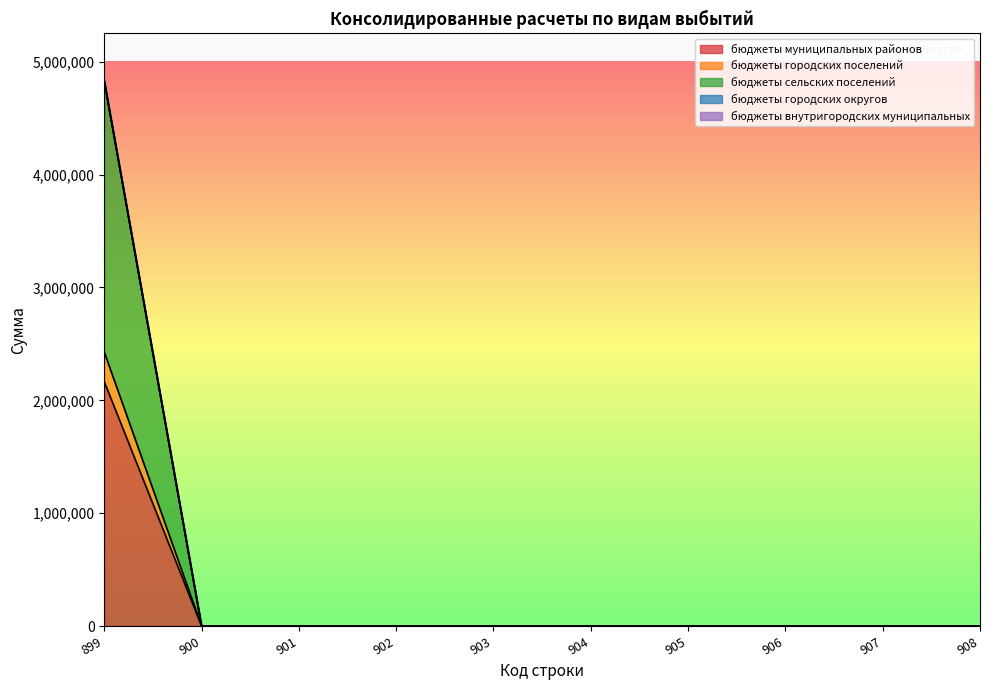

True or false: бюджеты муниципальных районов and бюджеты городских поселений cross at least once.

False